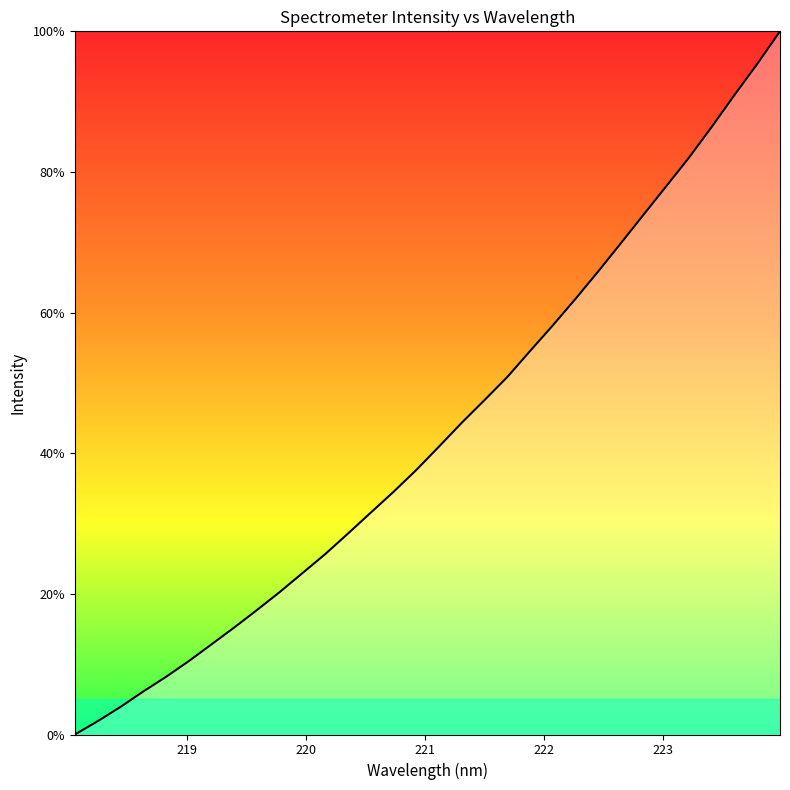

Is this an area chart (filled region under the line)?

No